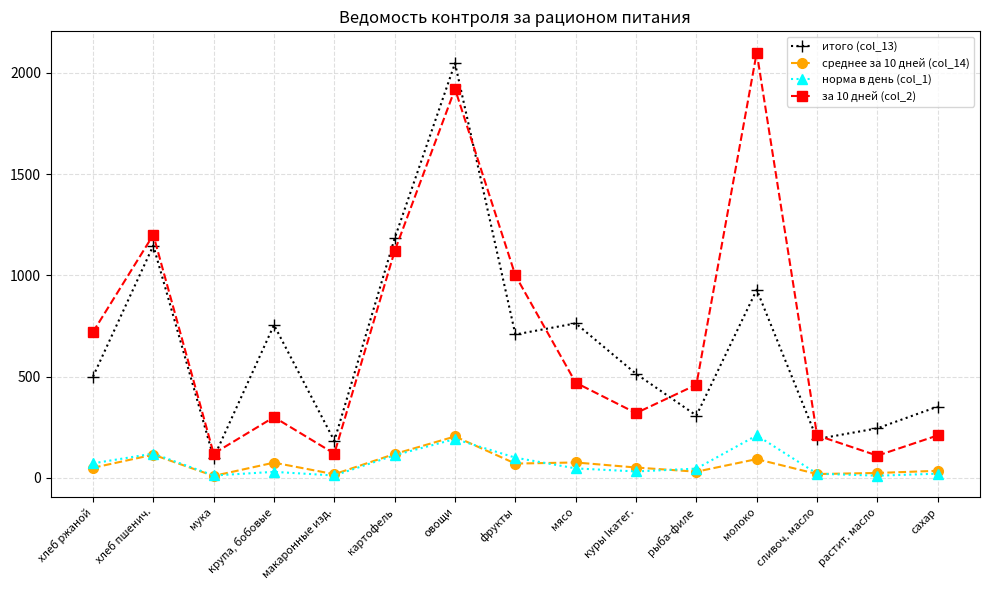

At how many categories does at least one series exceed 1691?

2